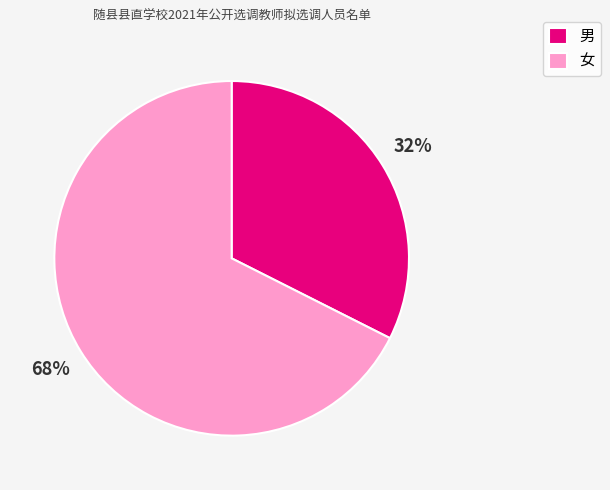

How many segments does this pie chart have?

2